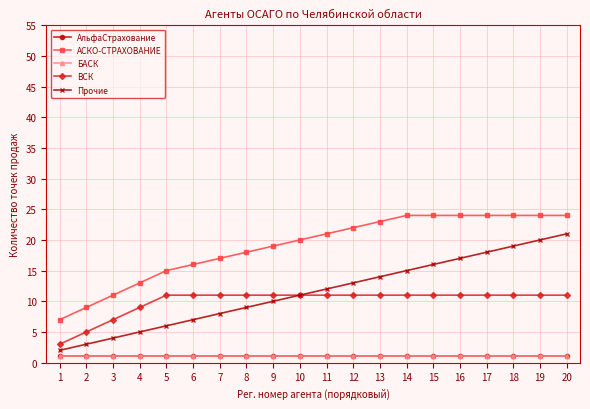

Reading right to left, extract all data points from this chart.

АльфаСтрахование: 1	1	1	1	1	1	1	1	1	1	1	1	1	1	1	1	1	1	1	1
АСКО-СТРАХОВАНИЕ: 24	24	24	24	24	24	24	23	22	21	20	19	18	17	16	15	13	11	9	7
БАСК: 1	1	1	1	1	1	1	1	1	1	1	1	1	1	1	1	1	1	1	1
ВСК: 11	11	11	11	11	11	11	11	11	11	11	11	11	11	11	11	9	7	5	3
Прочие: 21	20	19	18	17	16	15	14	13	12	11	10	9	8	7	6	5	4	3	2